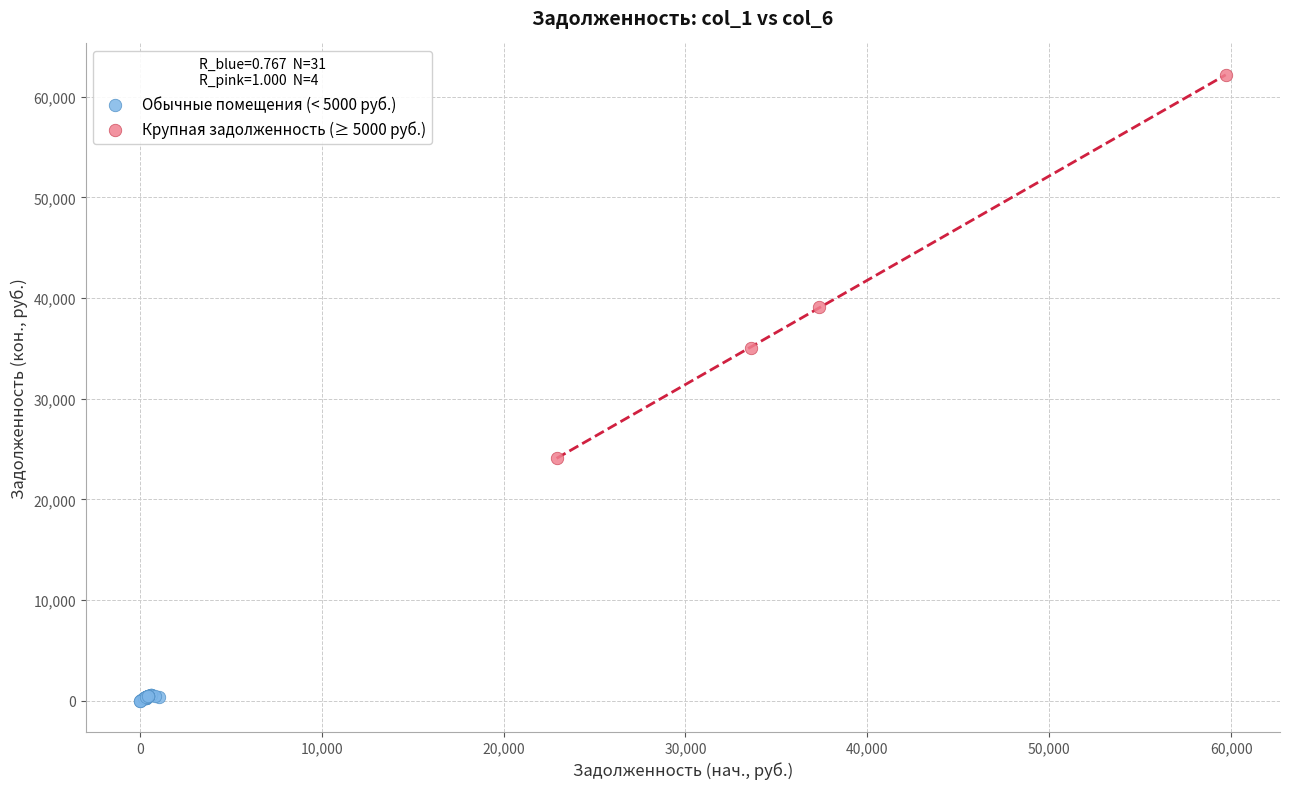

Which series contains the lowest Y value?

Обычные помещения (< 5000 руб.)